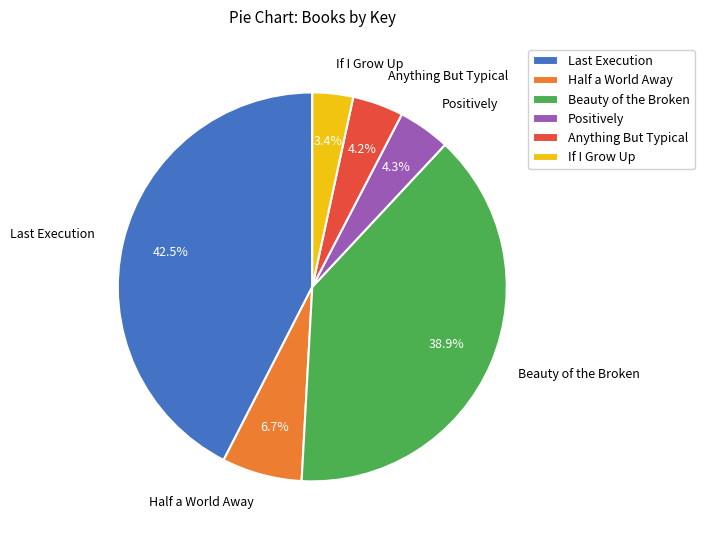

To the nearest percent, what percentage of the pie is Anything But Typical?

4%